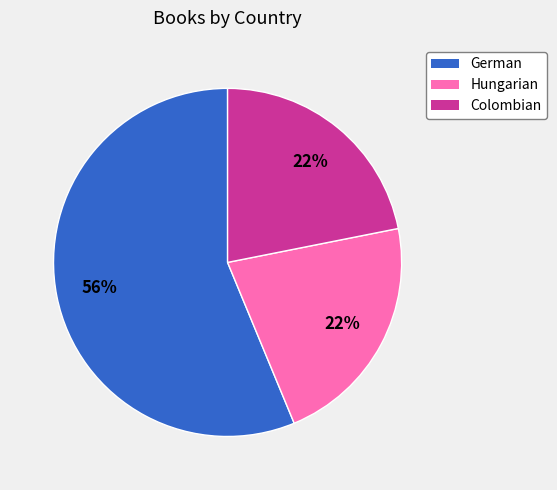

To the nearest percent, what is the combined percentage of German and Colombian?

78%